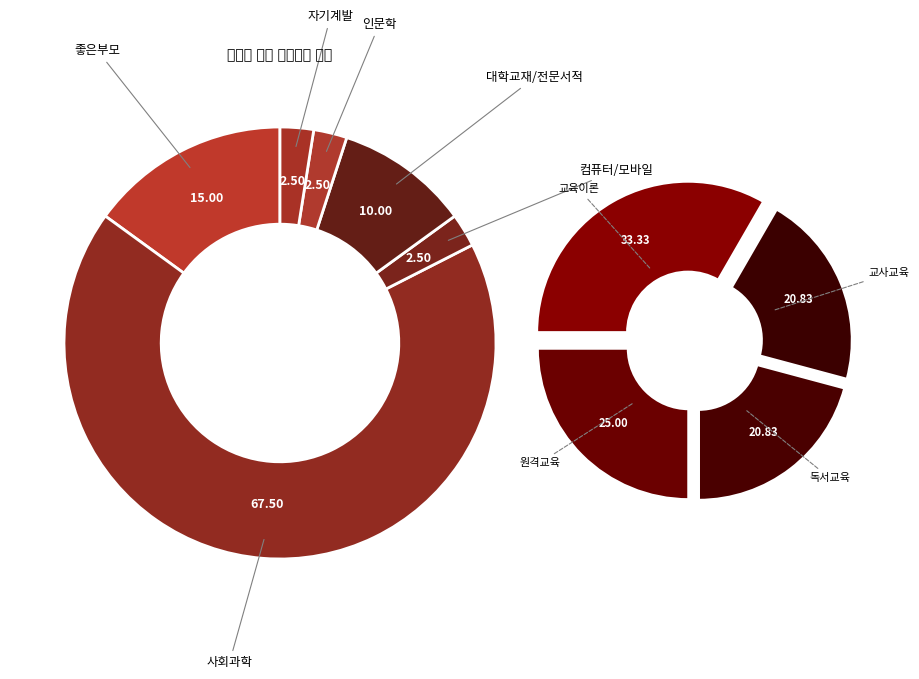

Which category has the smallest portion of the pie?

컴퓨터/모바일